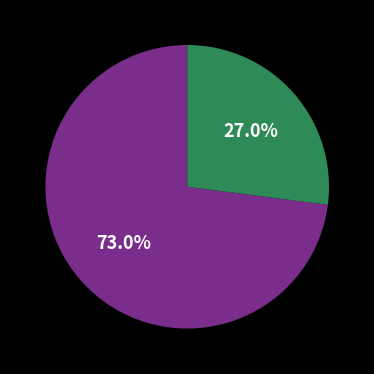

Is there any slice that represents more than half of the pie?

Yes